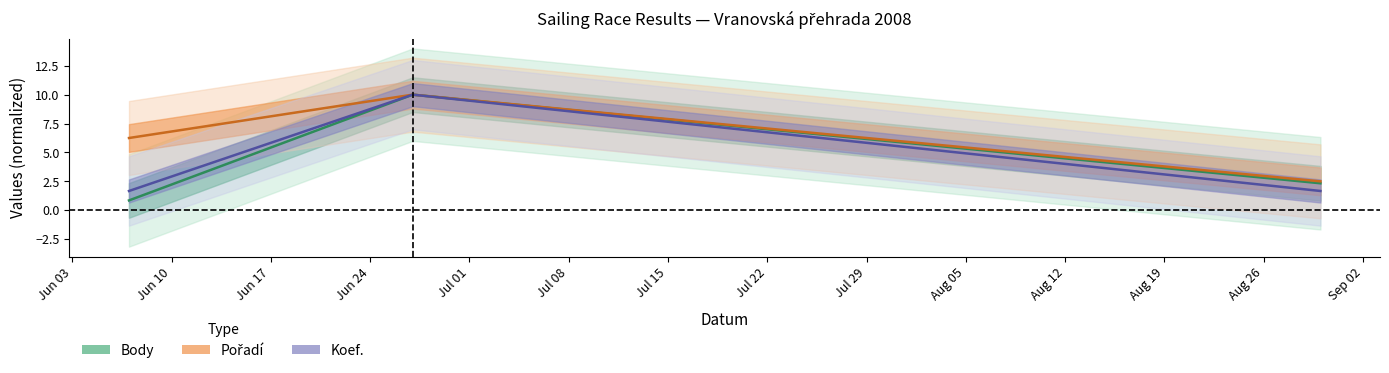

The Body series shows 4.1 at Jun 10. True or false?

False